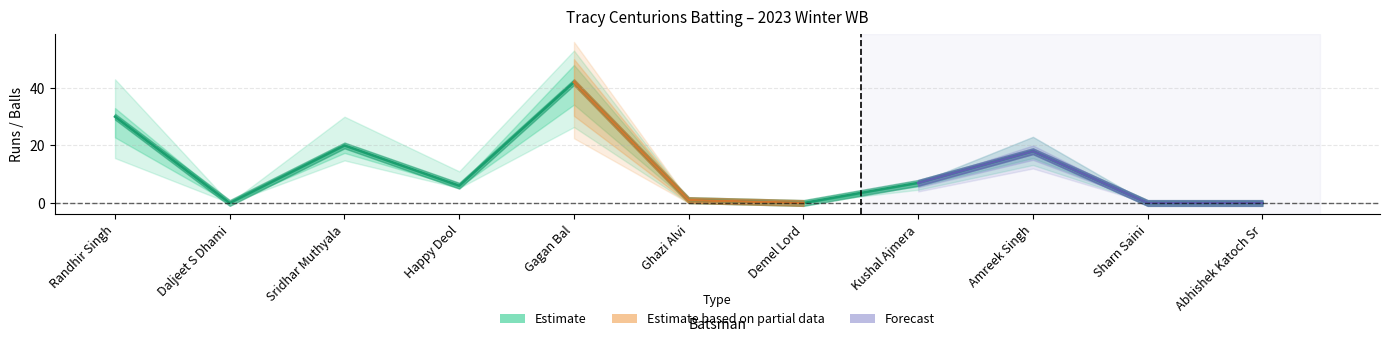

Which label corresponds to the smallest value in the chart?

Daljeet S Dhami